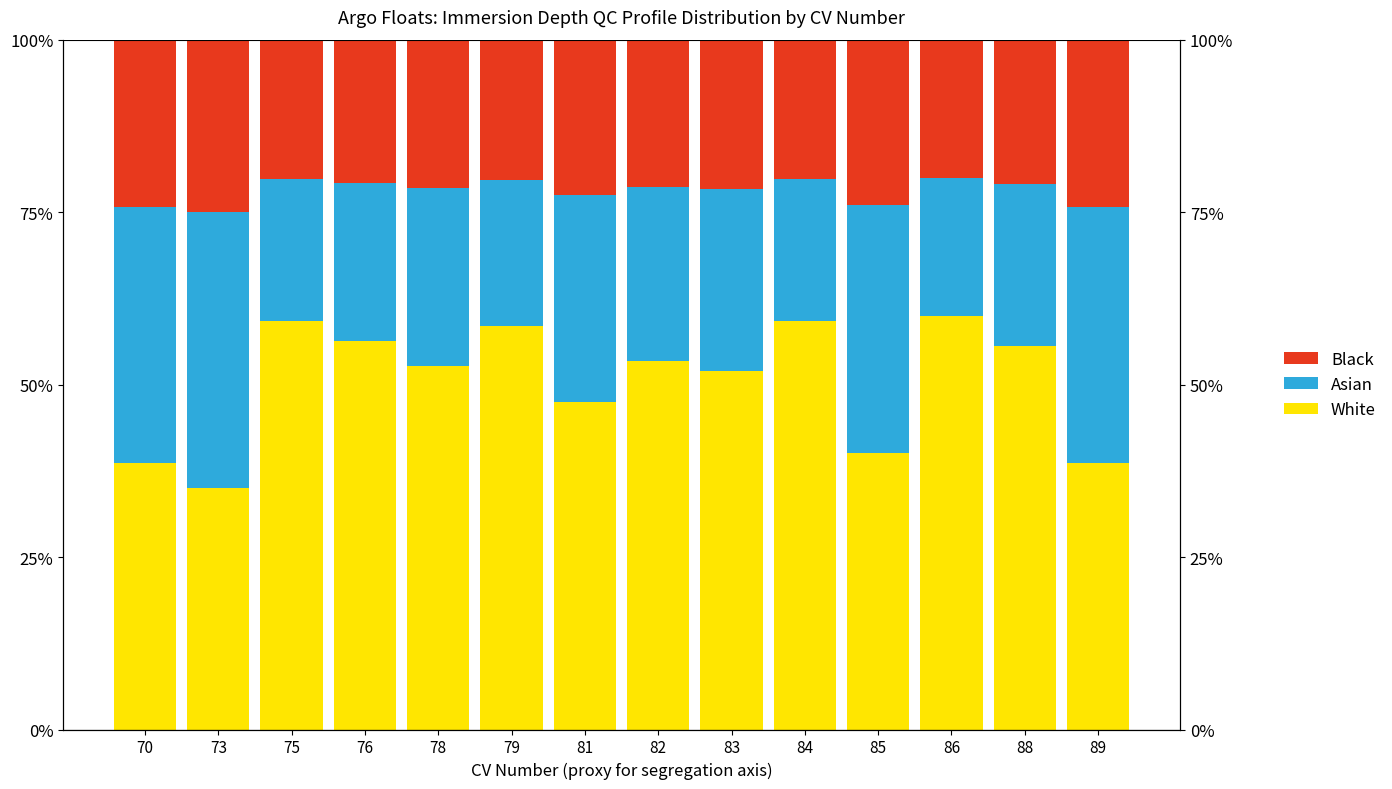

Which series has the widest spread of values?

White